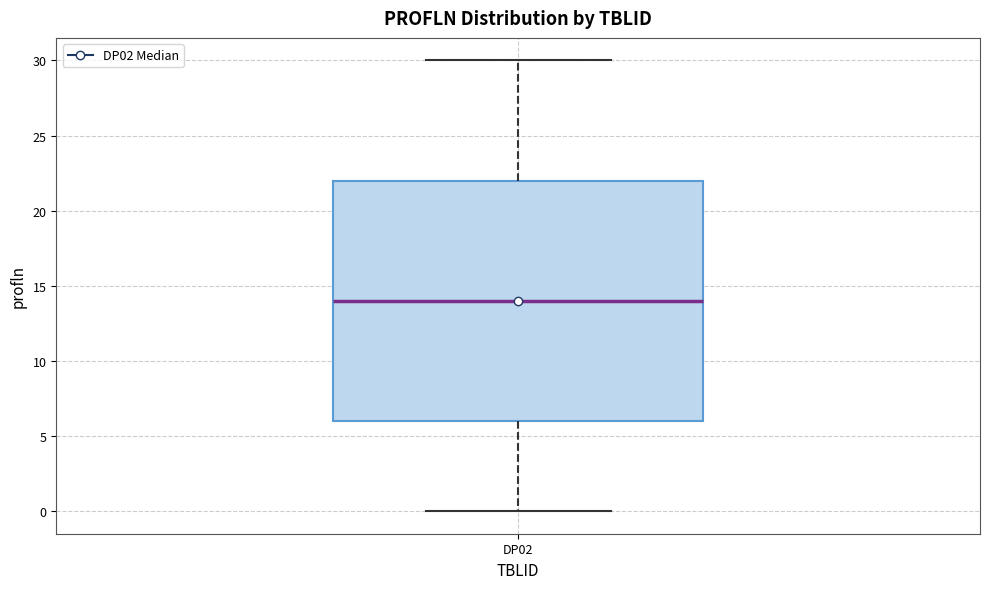

Where does the lower whisker of the box for DP02 end on the y-axis? The values are not printed on the chart, so give them approximately, as read against the axis.

0